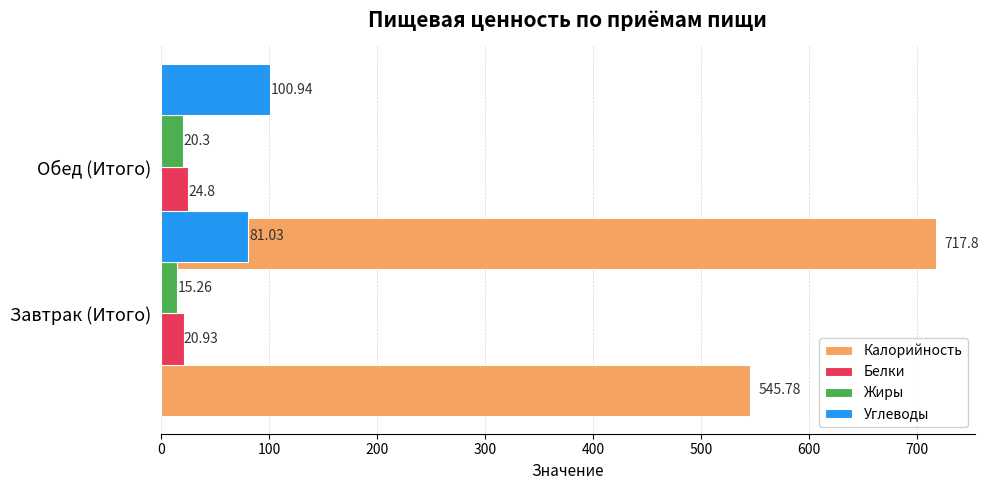

How many data points in Углеводы are less than 100?

1